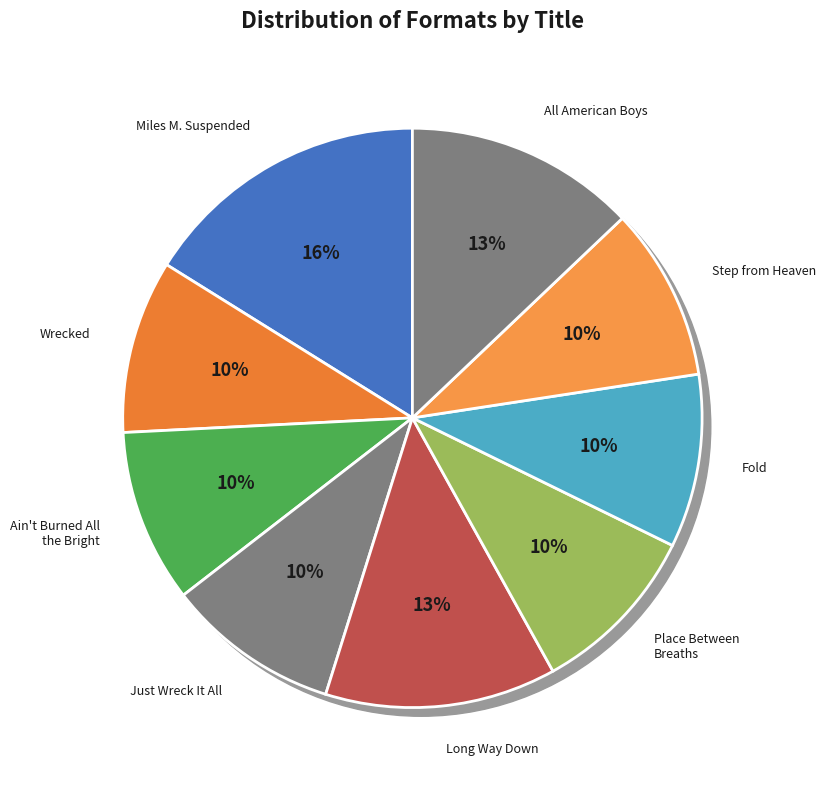

Does Ain't Burned All the Bright represent more than half of the total?

No